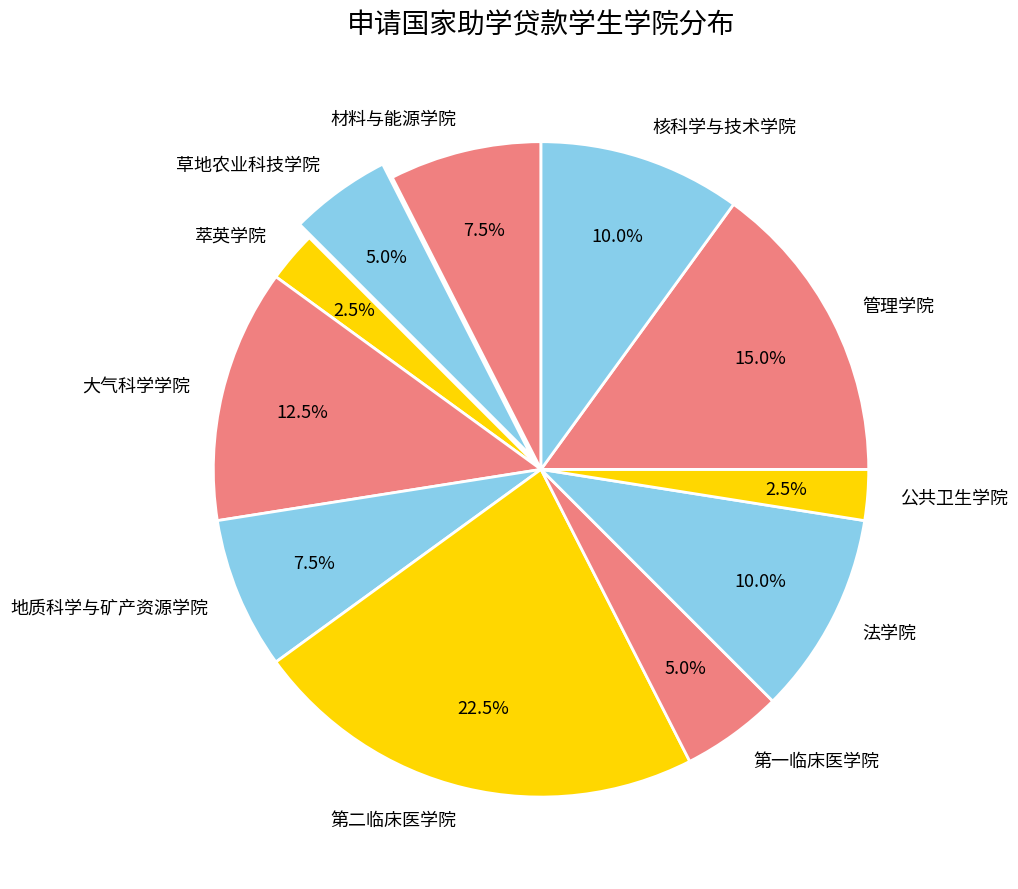

What is the ratio of the value at 第一临床医学院 to the value at 法学院?

0.5